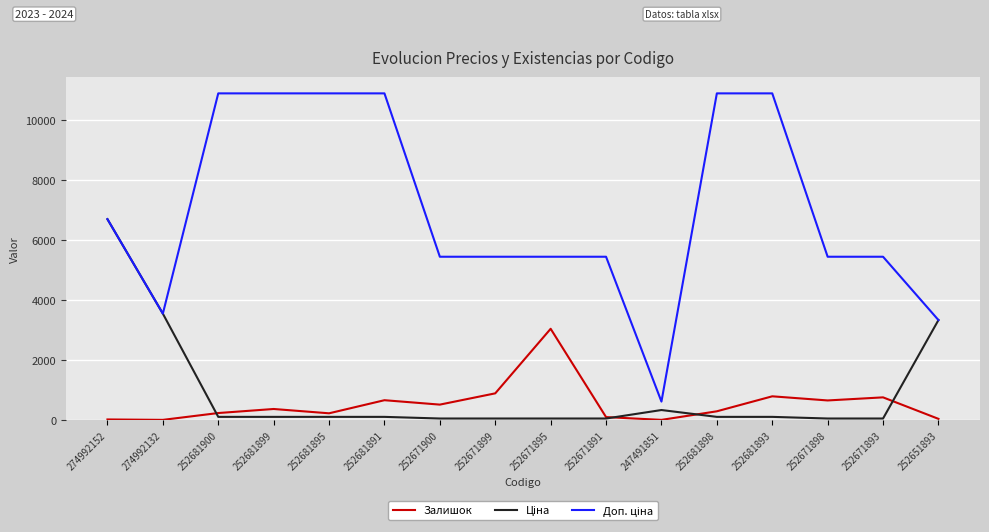

Is it true that Залишок equals 894.0 at 252671899?

True